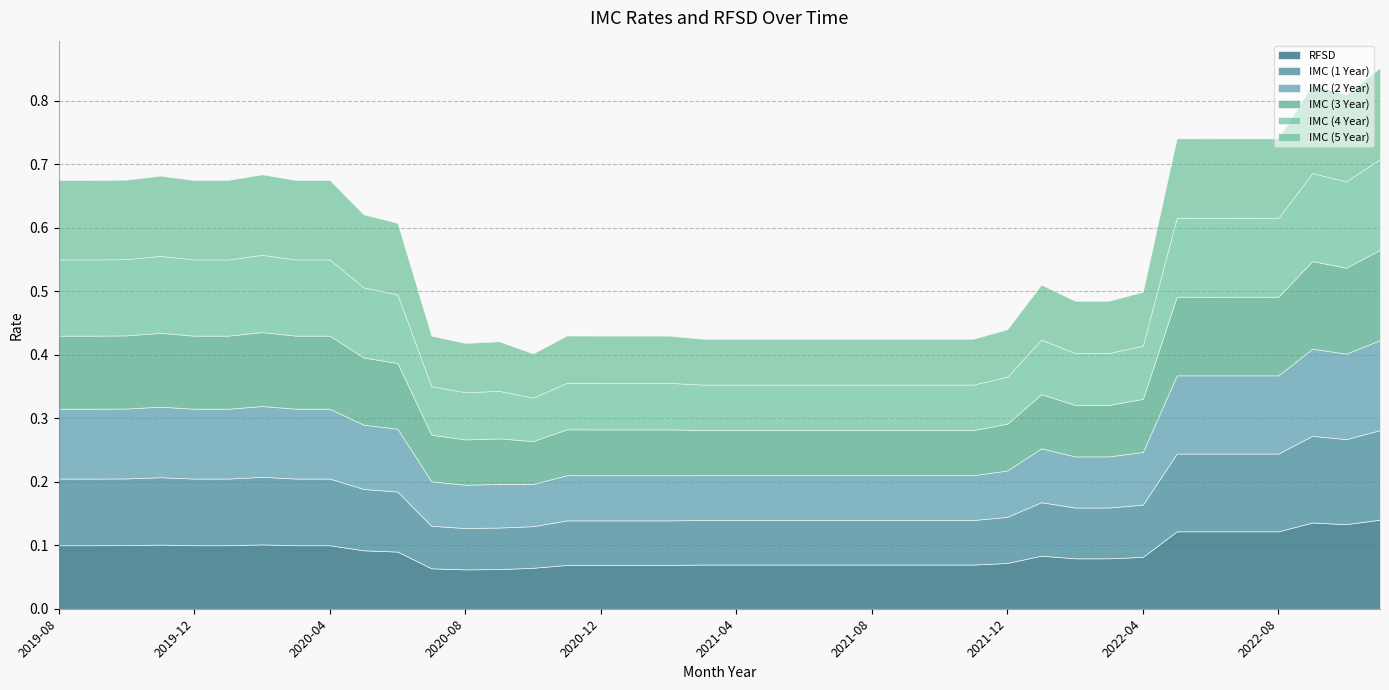

Which series changed the most between 2021-01 and 2022-08?

RFSD